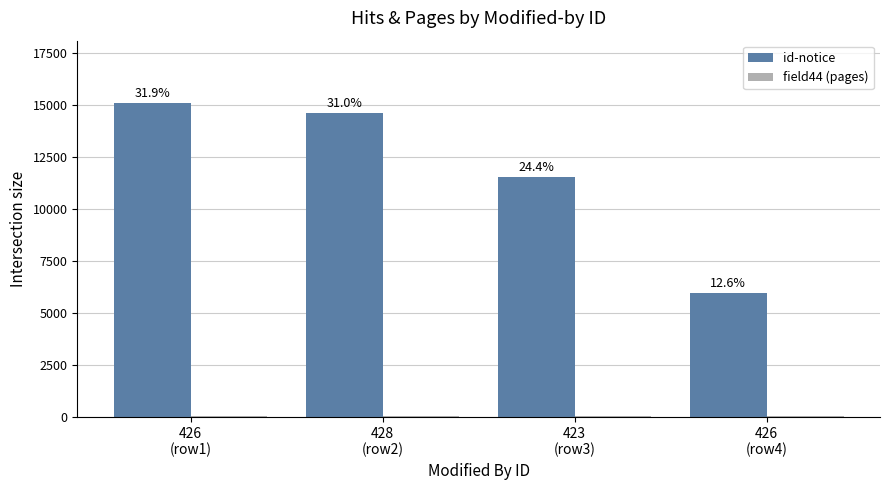

What is the spread (max minus min) of values at 426
(row1)?

15046